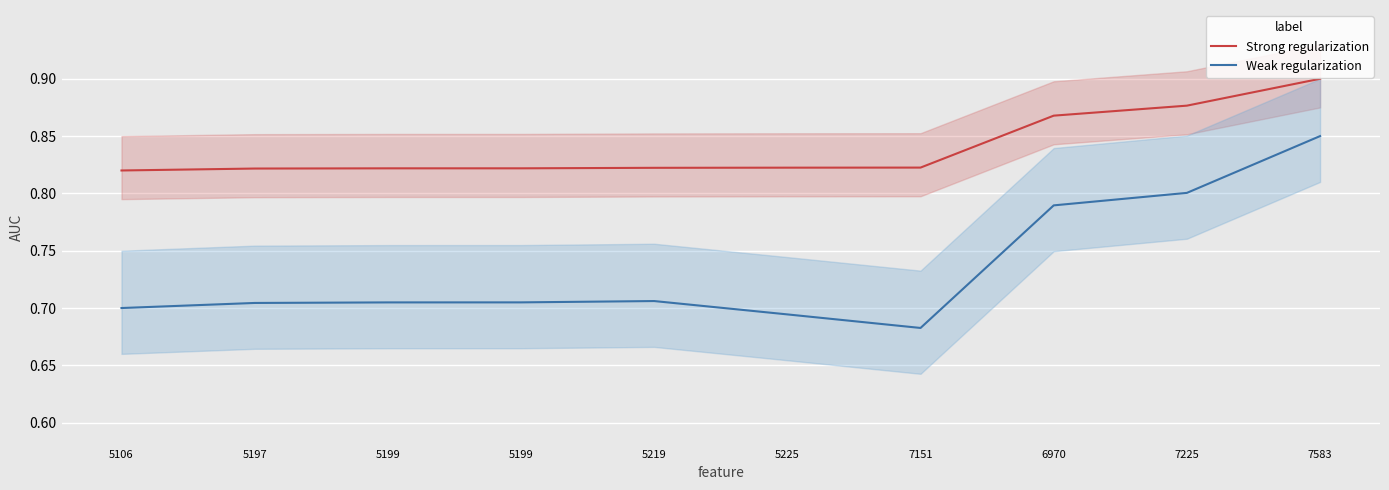

Between 7151 and 5225, which is larger?

7151